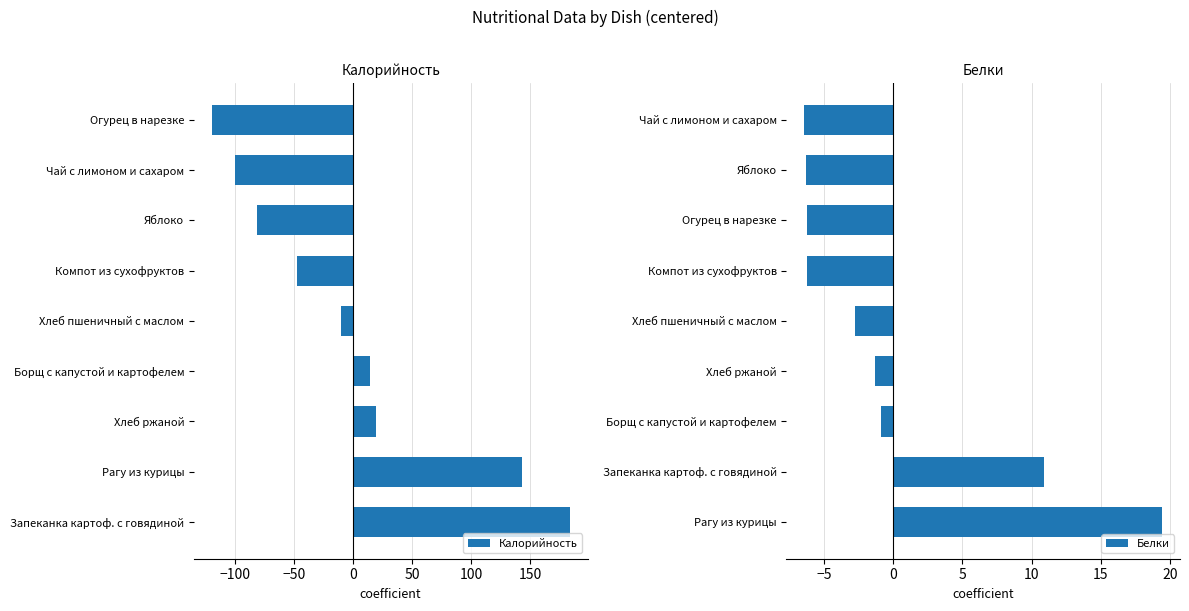

What is the approximate value of Калорийность at Компот из сухофруктов?

-47.6